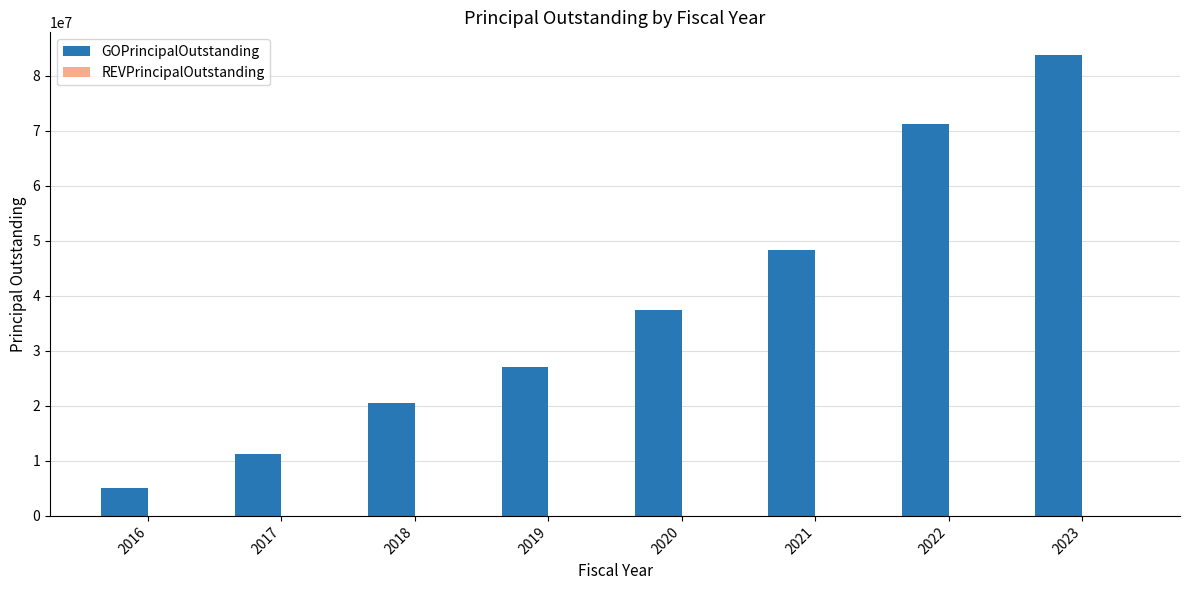

What value does the data have at 2018?

20445000